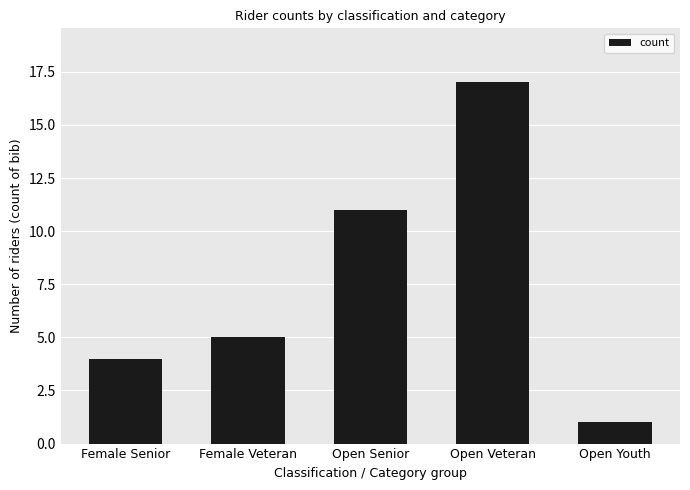

What is the change in value from Open Senior to Open Youth?

-10